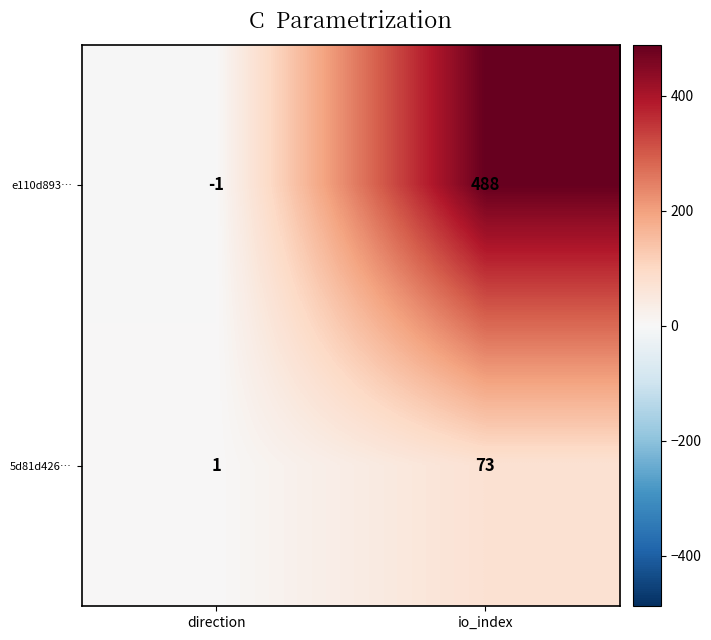

What is the spread (max minus min) of values at direction?

2